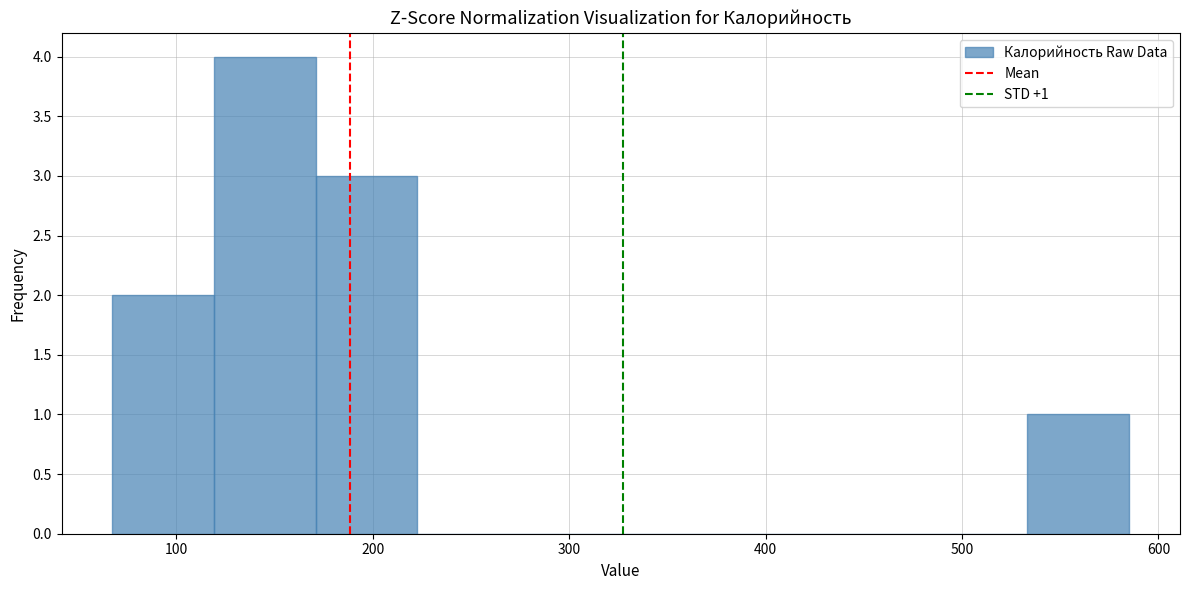

Over which range of the x-axis is the bar tallest?

120 to 170